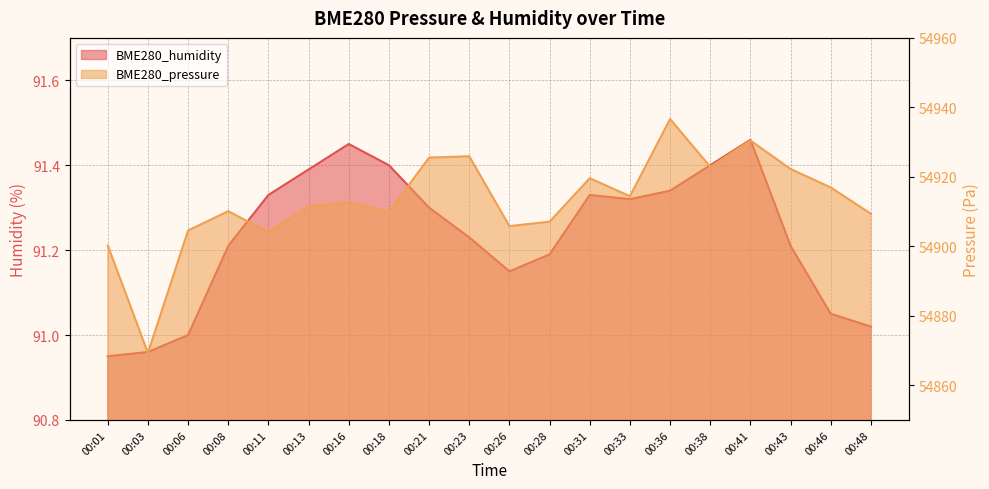

What is the difference between the BME280_pressure values at 00:16 and 00:18?

2.8